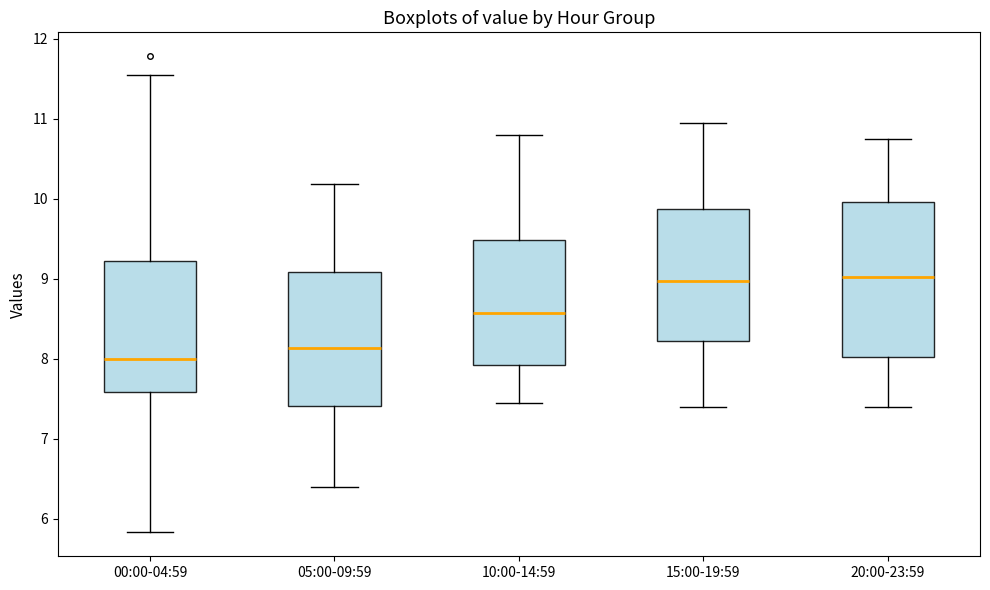

Which box is the tallest, from its lower edge to its upper edge?

20:00-23:59